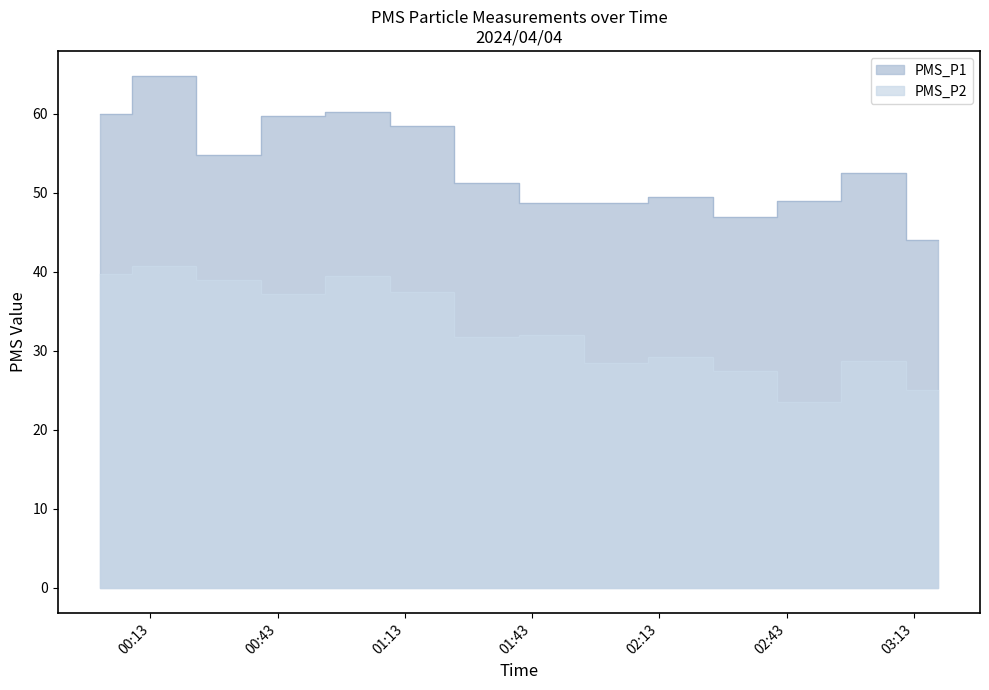

What is the difference between the highest and lowest values at 2024/04/04 02:02:48?

20.2